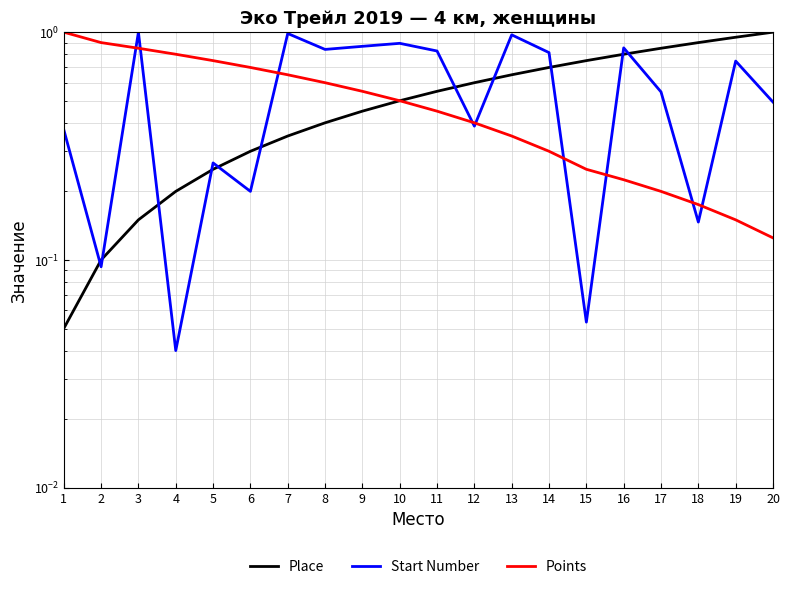

How many lines are shown in the chart?

3